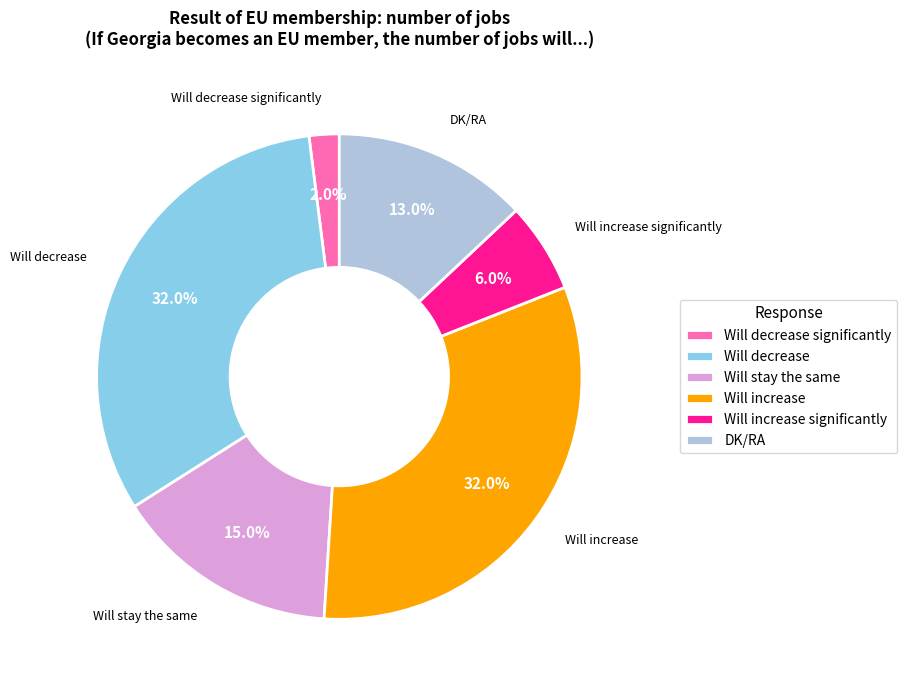

Which has a higher value, Will increase or Will stay the same?

Will increase